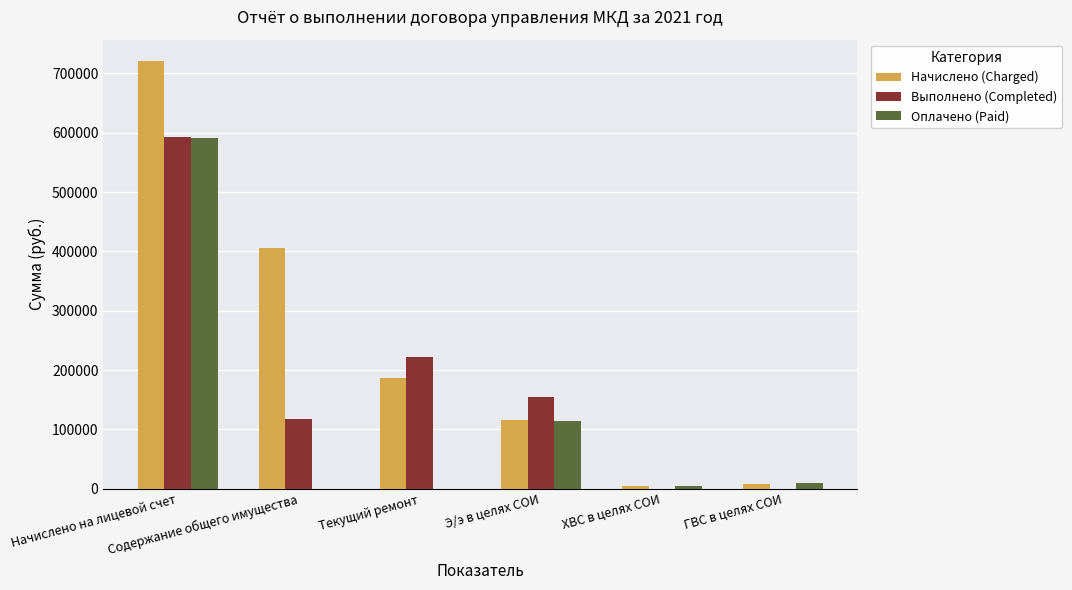

What is the maximum value shown in the chart?

720689.9